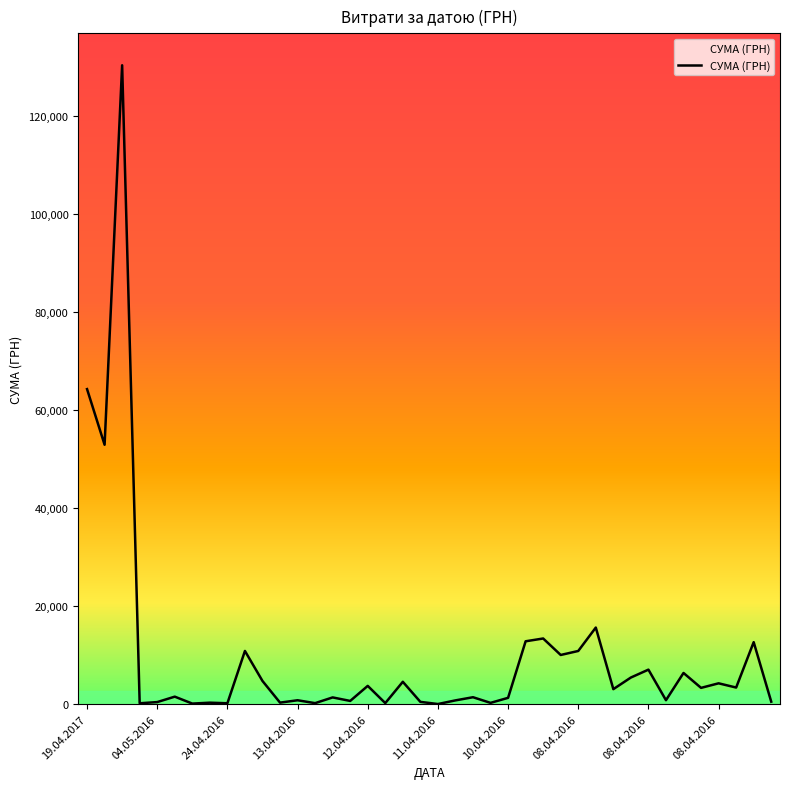

What is the maximum value shown in the chart?

130379.7